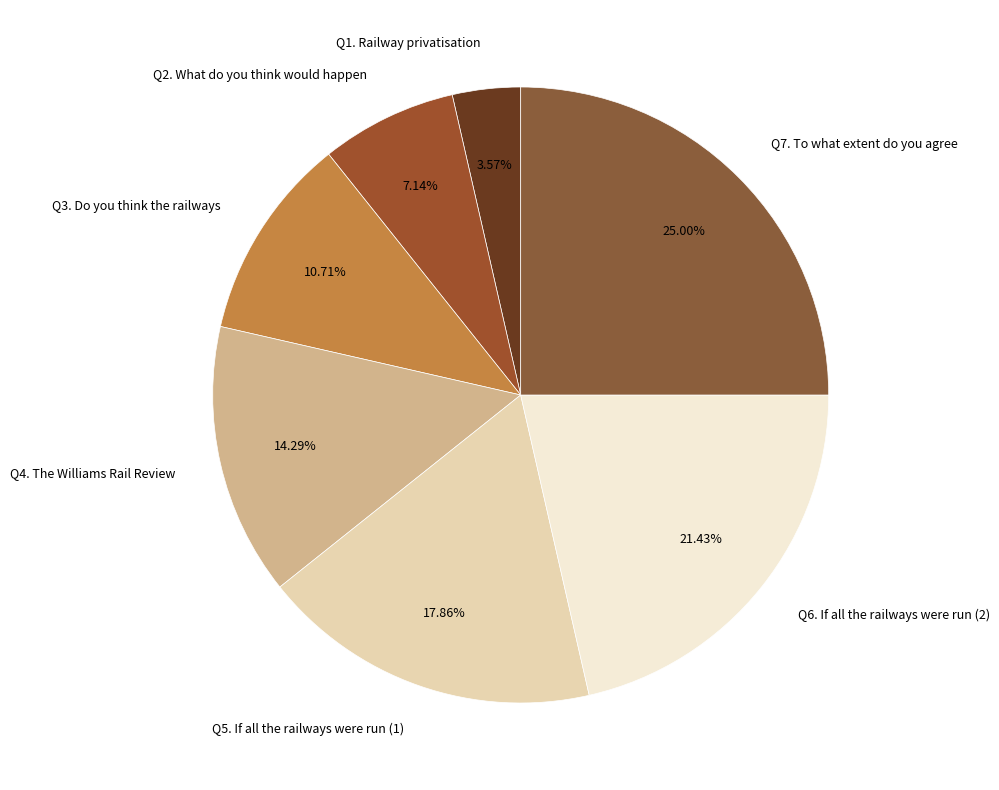

What is the smallest slice in the pie chart?

Q1. Railway privatisation